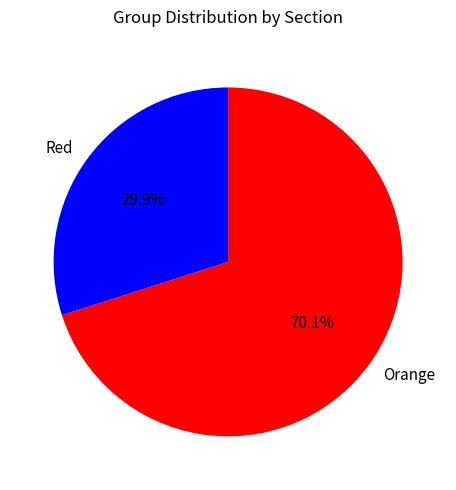

What is the ratio of the value at Orange to the value at Red?

2.3